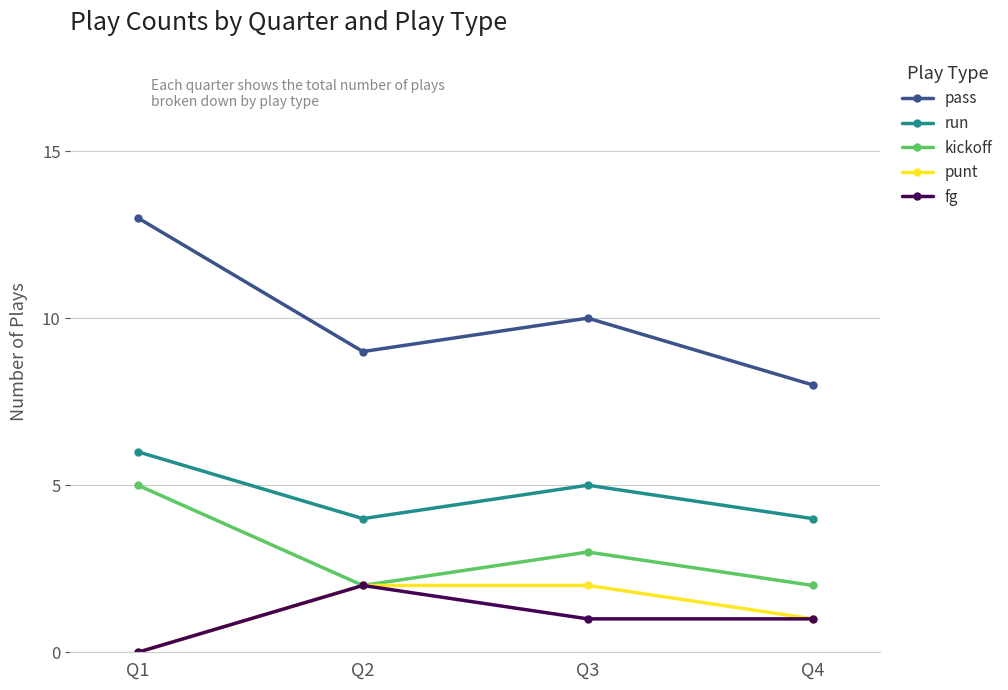

True or false: pass and run intersect in this chart.

False